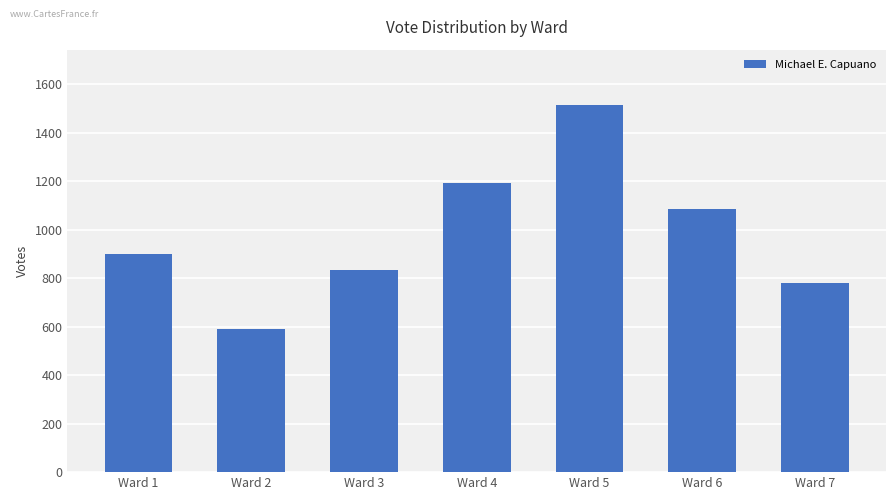

What is the value of the 4th bar from the left?

1194